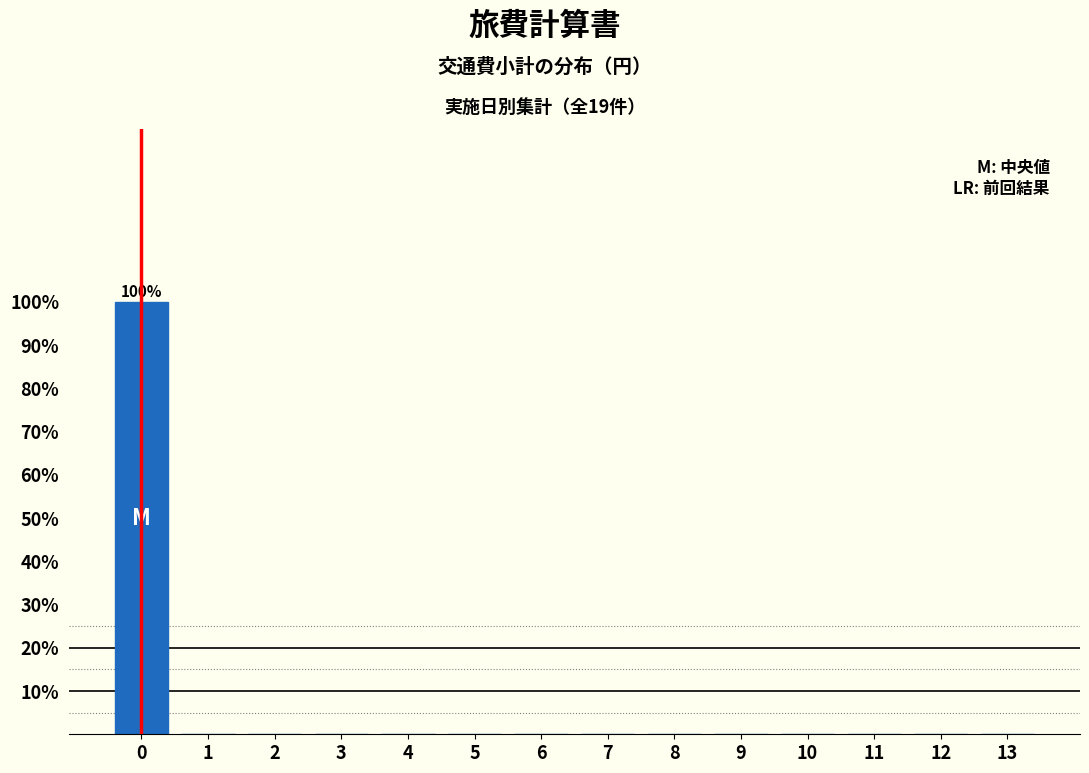

Reading right to left, transcribe all the data shown in this chart.

13=0	12=0	11=0	10=0	9=0	8=0	7=0	6=0	5=0	4=0	3=0	2=0	1=0	0=100